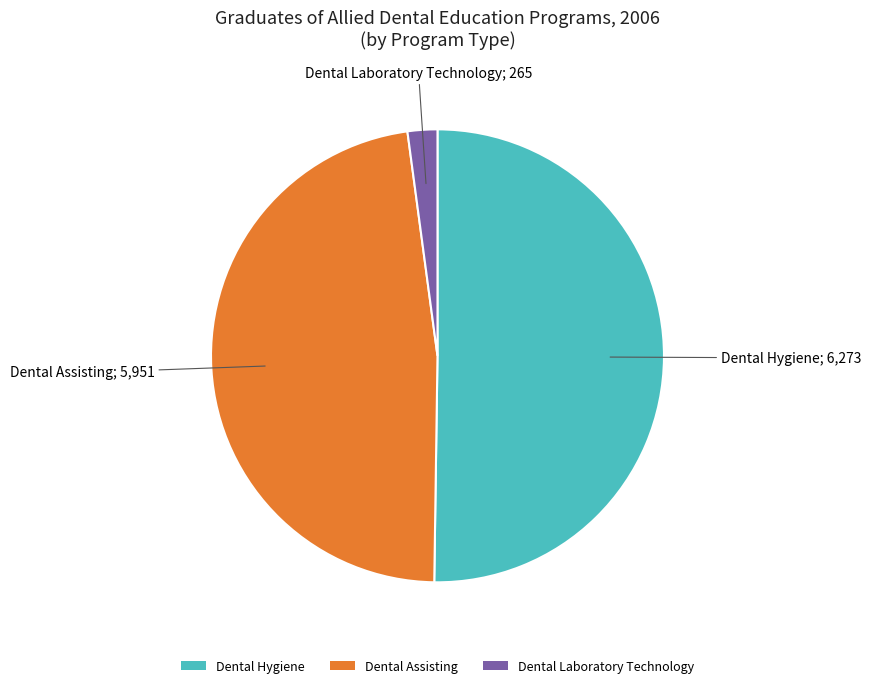

How many segments does this pie chart have?

3